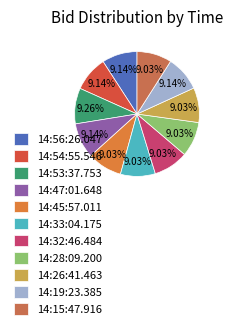

Which category has the smallest portion of the pie?

14:45:57.011